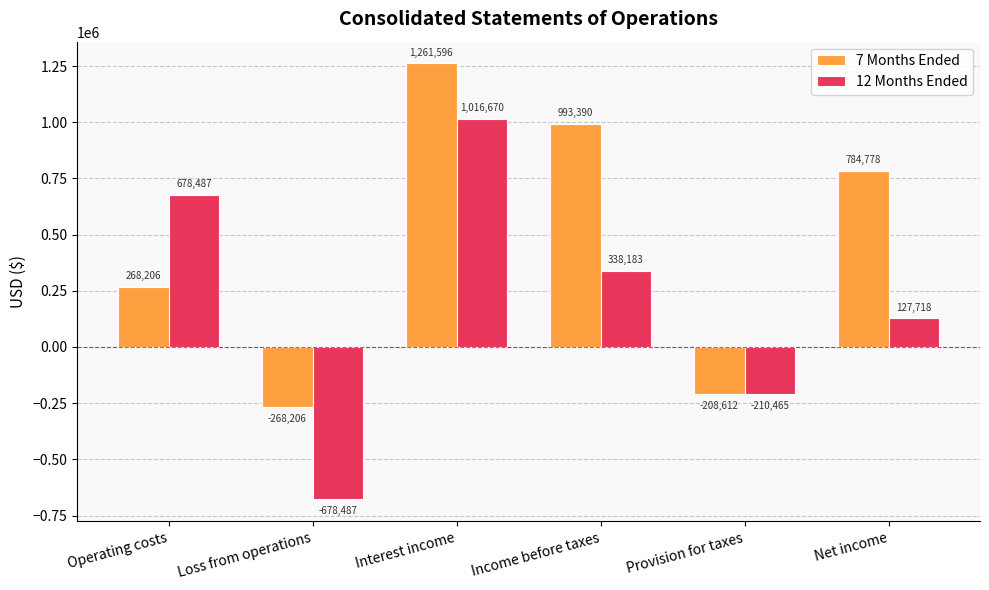

How many distinct data groups are displayed?

2